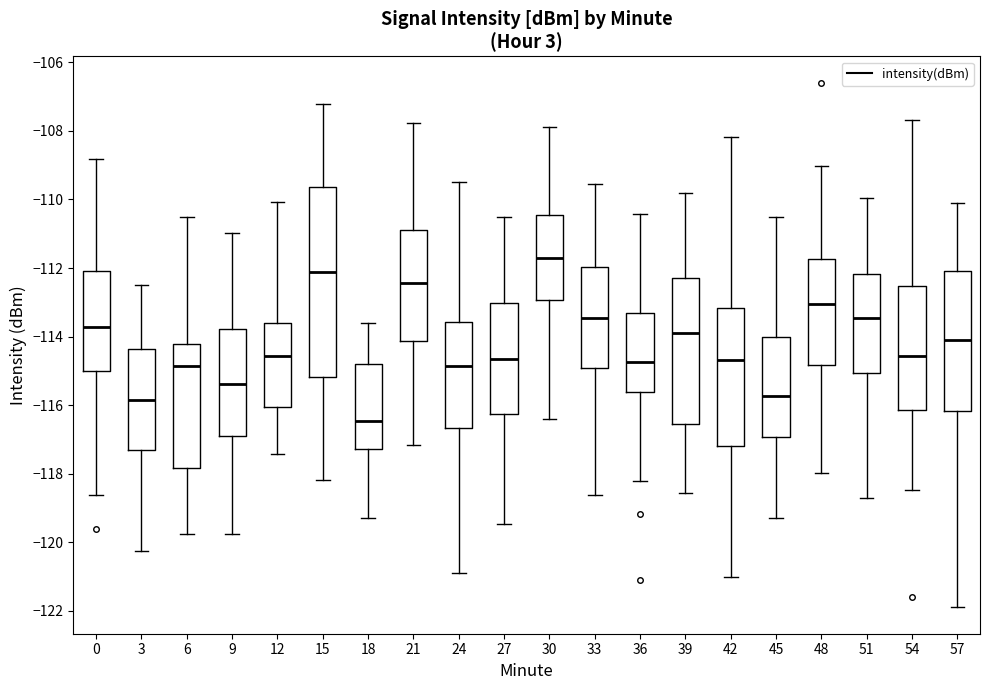

Reading left to right, read every box against the y-axis: the position of its median line, the range the box covers, and the ends of its whiskers. The values are not printed on the chart, so give them approximately, as read against the axis.

0: median -113.8, box -115.0 to -112.0, whiskers -118.6 to -108.8
3: median -115.8, box -117.4 to -114.4, whiskers -120.2 to -112.6
6: median -114.8, box -117.8 to -114.2, whiskers -119.8 to -110.4
9: median -115.4, box -116.8 to -113.8, whiskers -119.8 to -111.0
12: median -114.6, box -116.0 to -113.6, whiskers -117.4 to -110.0
15: median -112.2, box -115.2 to -109.6, whiskers -118.2 to -107.2
18: median -116.4, box -117.2 to -114.8, whiskers -119.2 to -113.6
21: median -112.4, box -114.2 to -110.8, whiskers -117.2 to -107.8
24: median -114.8, box -116.6 to -113.6, whiskers -120.8 to -109.6
27: median -114.6, box -116.2 to -113.0, whiskers -119.4 to -110.4
30: median -111.6, box -113.0 to -110.4, whiskers -116.4 to -107.8
33: median -113.4, box -115.0 to -112.0, whiskers -118.6 to -109.6
36: median -114.8, box -115.6 to -113.4, whiskers -118.2 to -110.4
39: median -113.8, box -116.6 to -112.2, whiskers -118.6 to -109.8
42: median -114.6, box -117.2 to -113.2, whiskers -121.0 to -108.2
45: median -115.8, box -117.0 to -114.0, whiskers -119.2 to -110.6
48: median -113.0, box -114.8 to -111.8, whiskers -118.0 to -109.0
51: median -113.4, box -115.0 to -112.2, whiskers -118.8 to -110.0
54: median -114.6, box -116.2 to -112.6, whiskers -118.4 to -107.6
57: median -114.2, box -116.2 to -112.0, whiskers -122.0 to -110.2